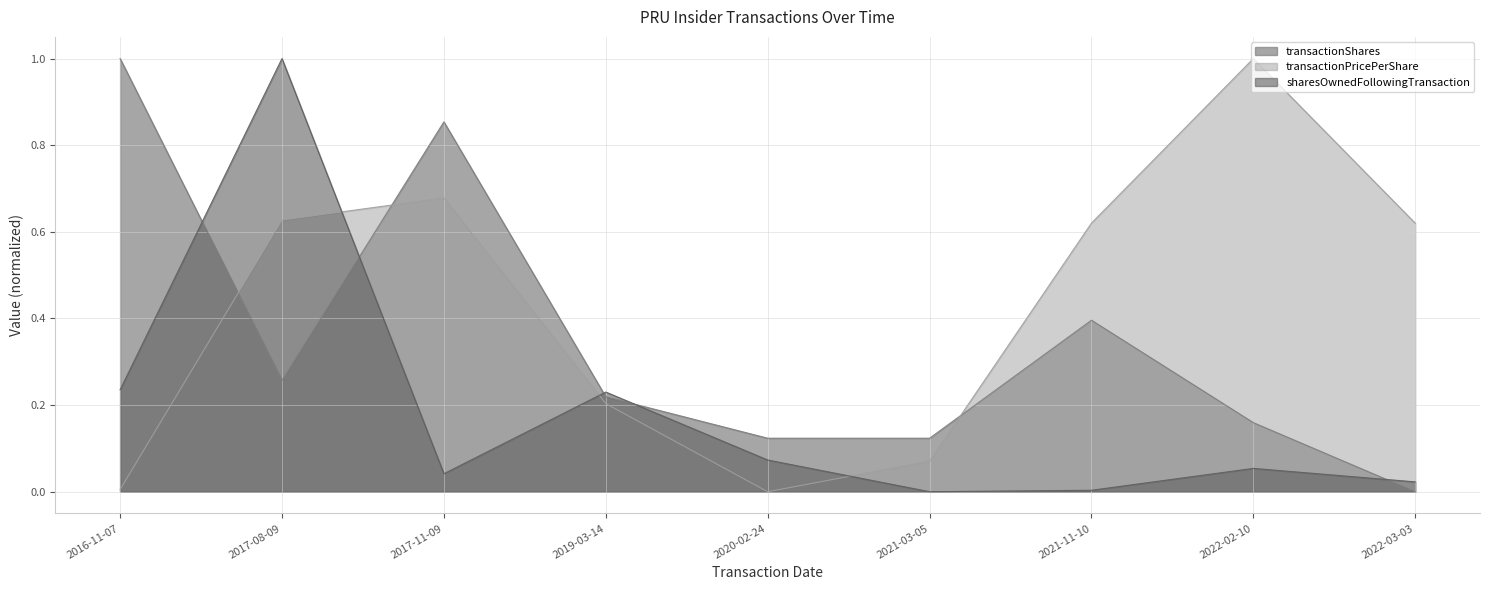

Which series has the largest total across all categories?

transactionPricePerShare